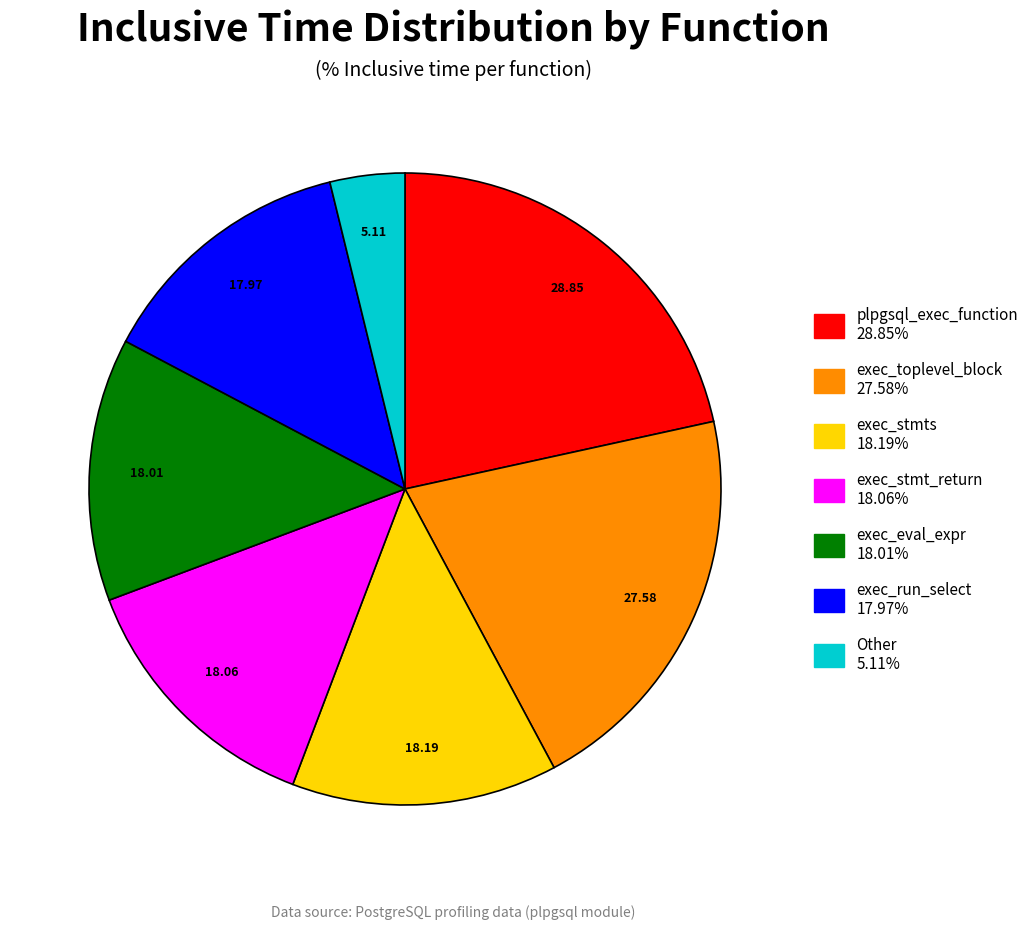

Is there any slice that represents more than half of the pie?

No